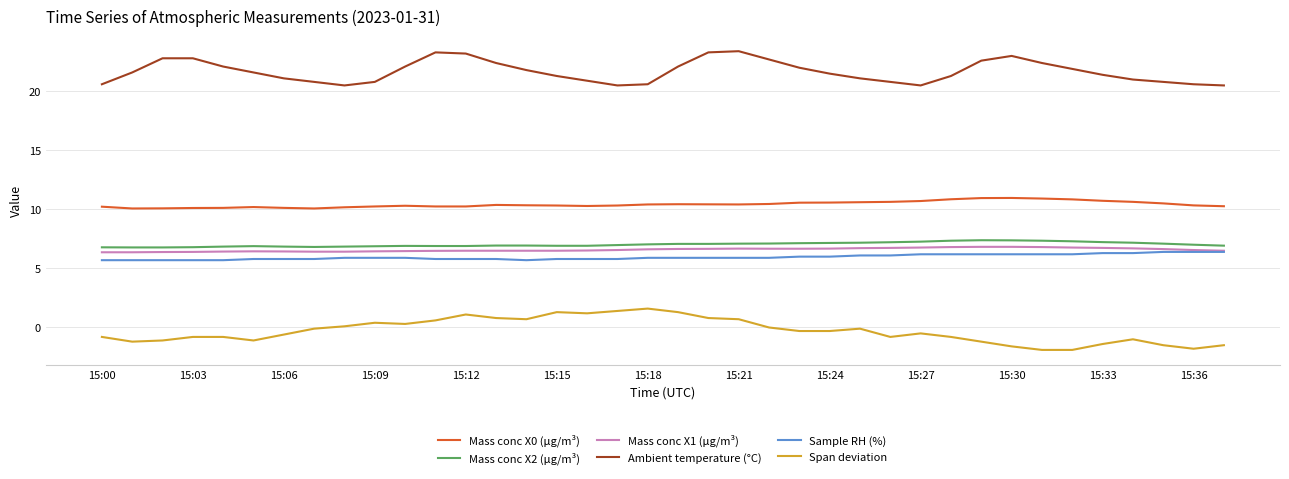

How many distinct data groups are displayed?

6